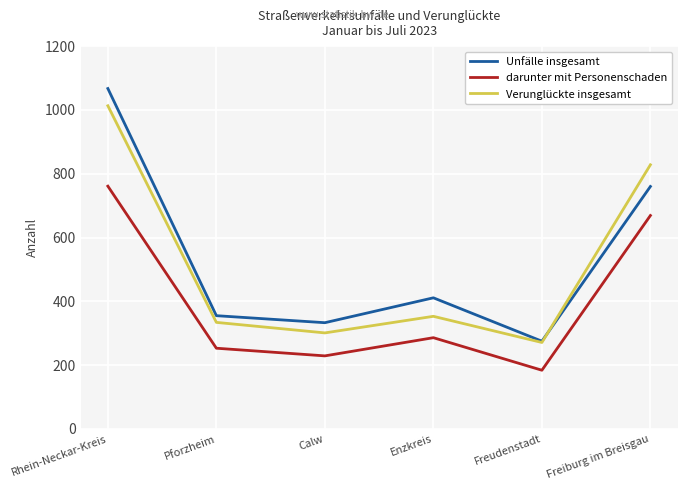

Rank the series at Calw from highest to lowest value.

Unfälle insgesamt, Verunglückte insgesamt, darunter mit Personenschaden